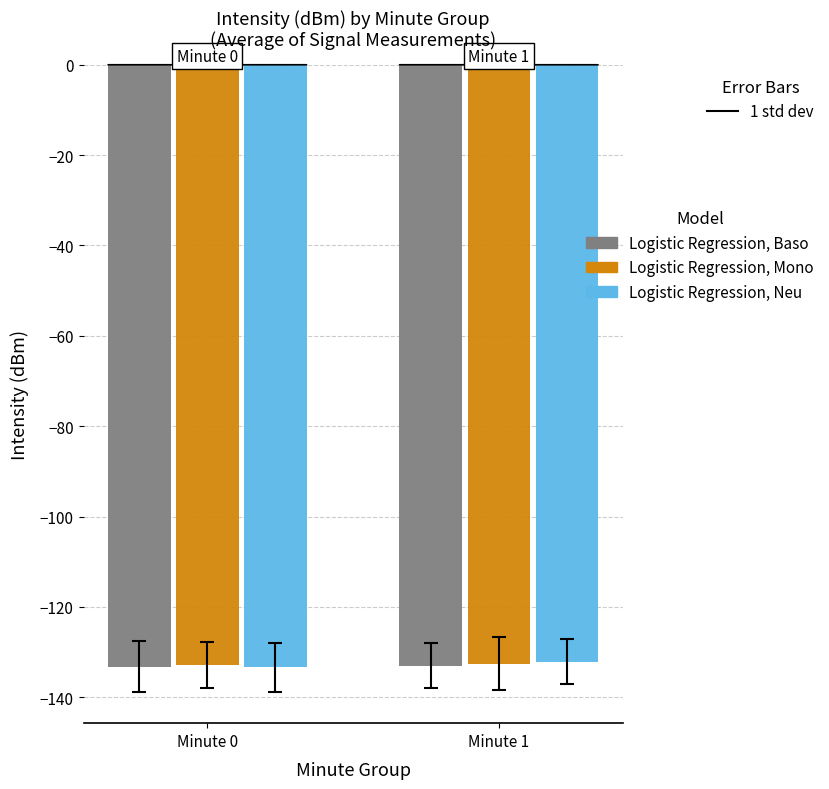

What is the spread (max minus min) of values at Minute 0?

0.6